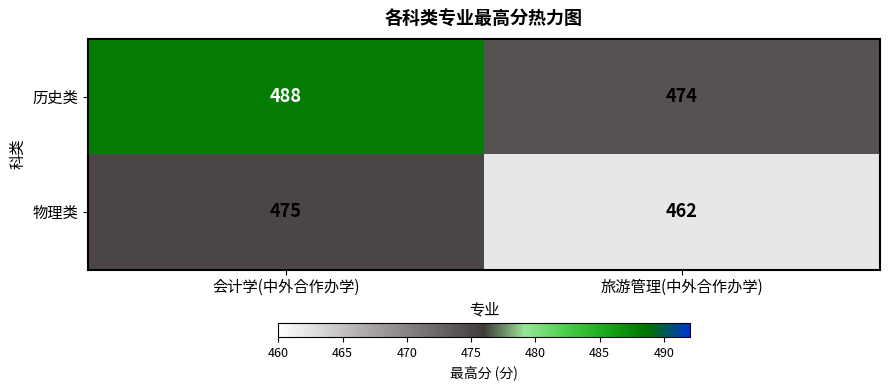

Where is 物理类 nearest to the value 468?

旅游管理(中外合作办学)